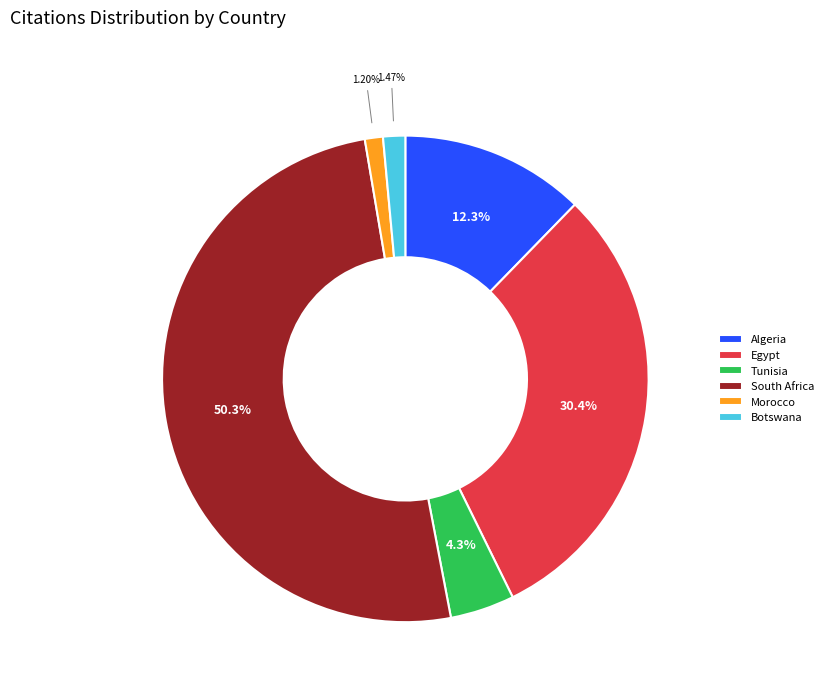

Between Morocco and Tunisia, which is larger?

Tunisia